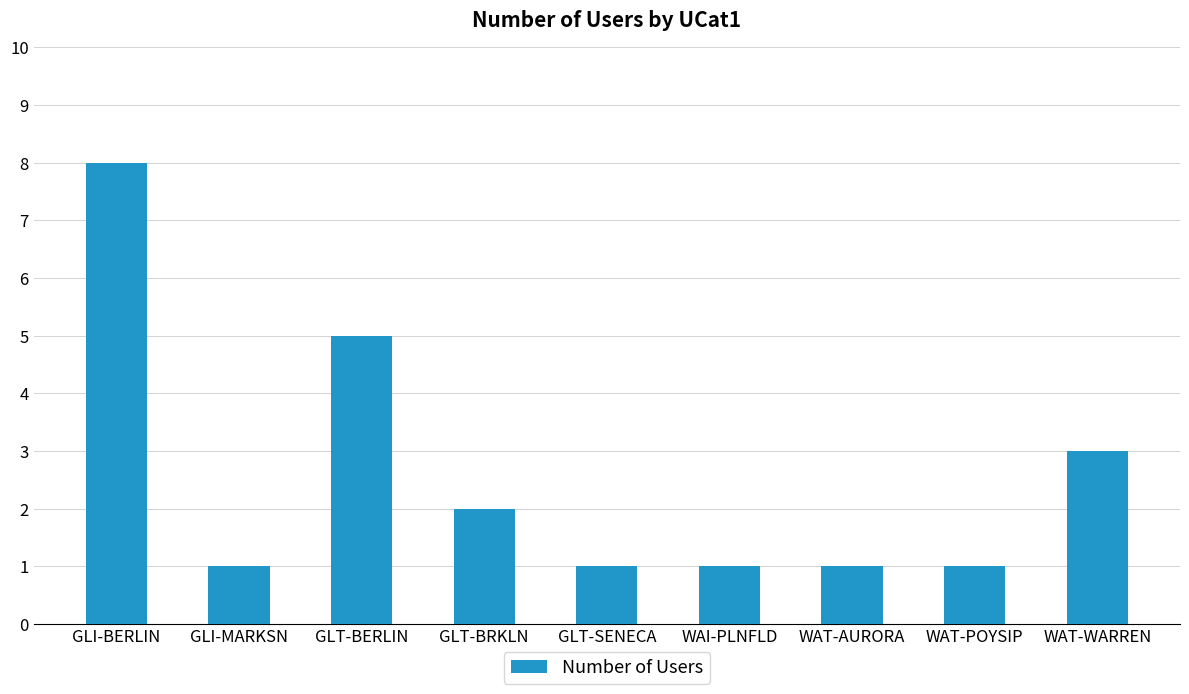

The chart shows a value of 2 at WAT-POYSIP. True or false?

False